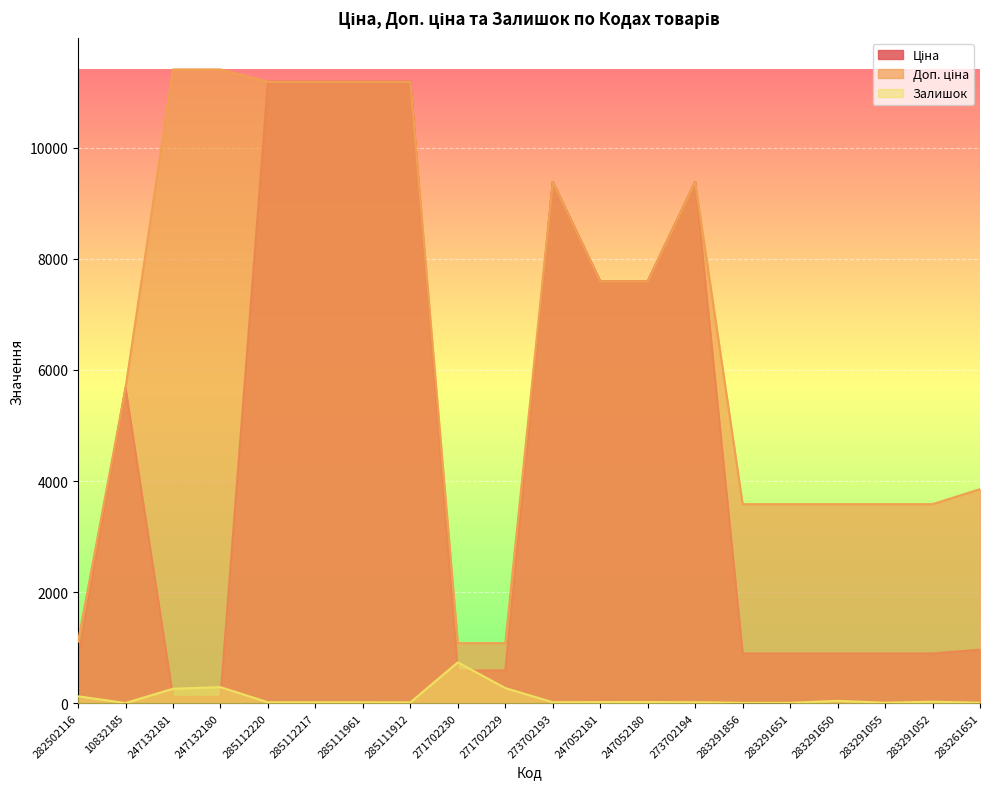

What is the value of the Ціна point at the 11th from the left?

9384.0